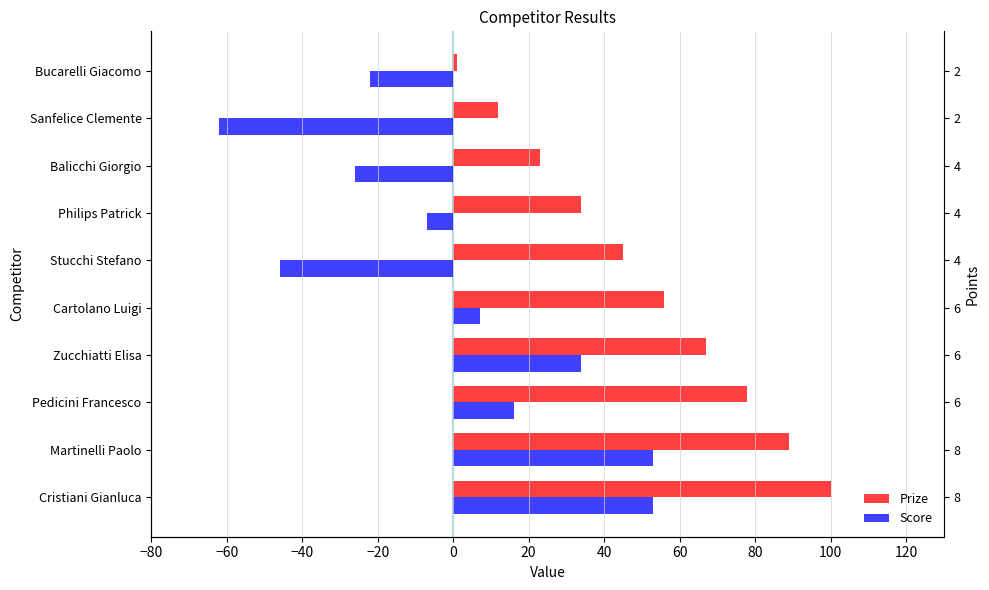

Rank the series at Bucarelli Giacomo from highest to lowest value.

Prize, Score